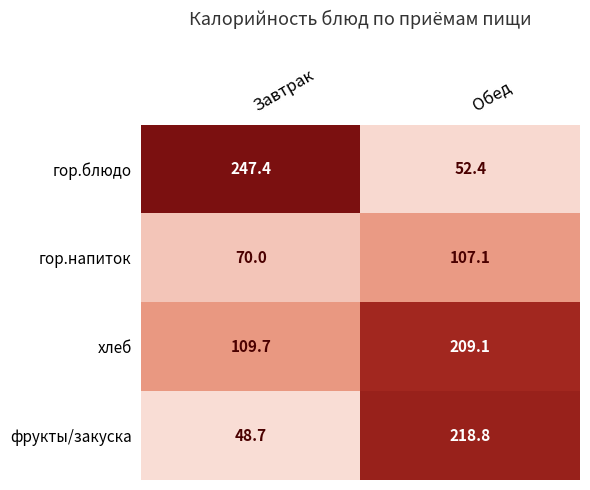

Reading right to left, extract all data points from this chart.

гор.блюдо: Обед=52.4	Завтрак=247.4
гор.напиток: Обед=107.1	Завтрак=70.0
хлеб: Обед=209.1	Завтрак=109.7
фрукты/закуска: Обед=218.8	Завтрак=48.7